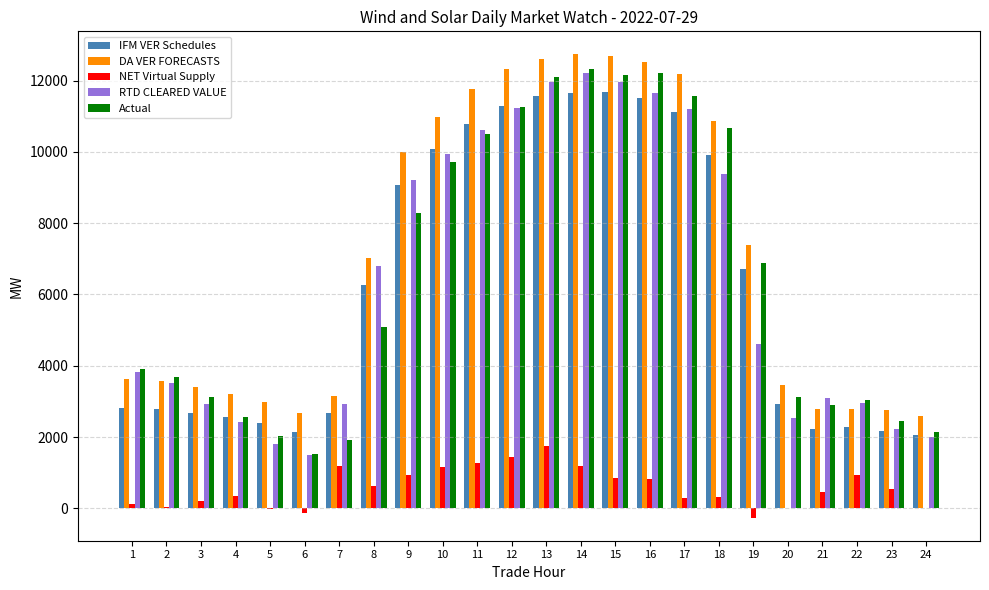

Between 4 and 9, which series saw the biggest shift?

DA VER FORECASTS